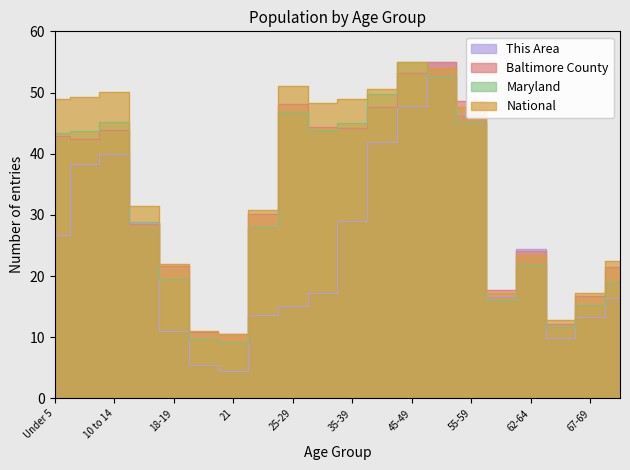

At which label does Baltimore County reach its minimum?

21